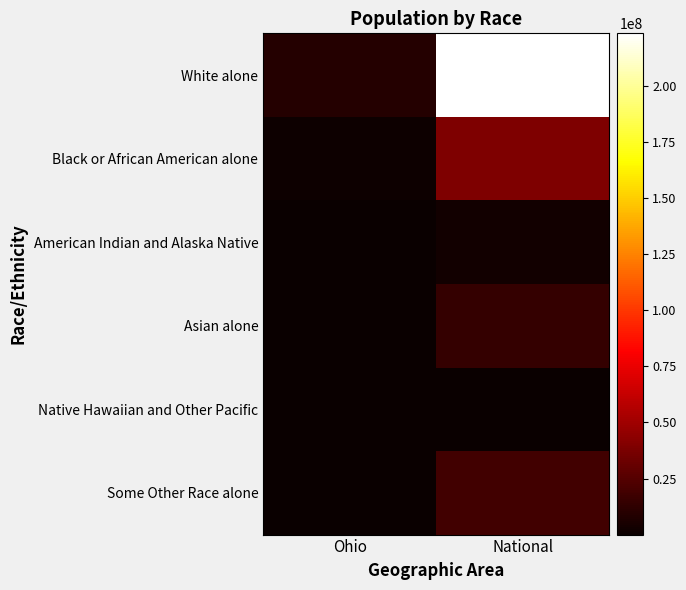

What is the greatest value displayed?

223553265